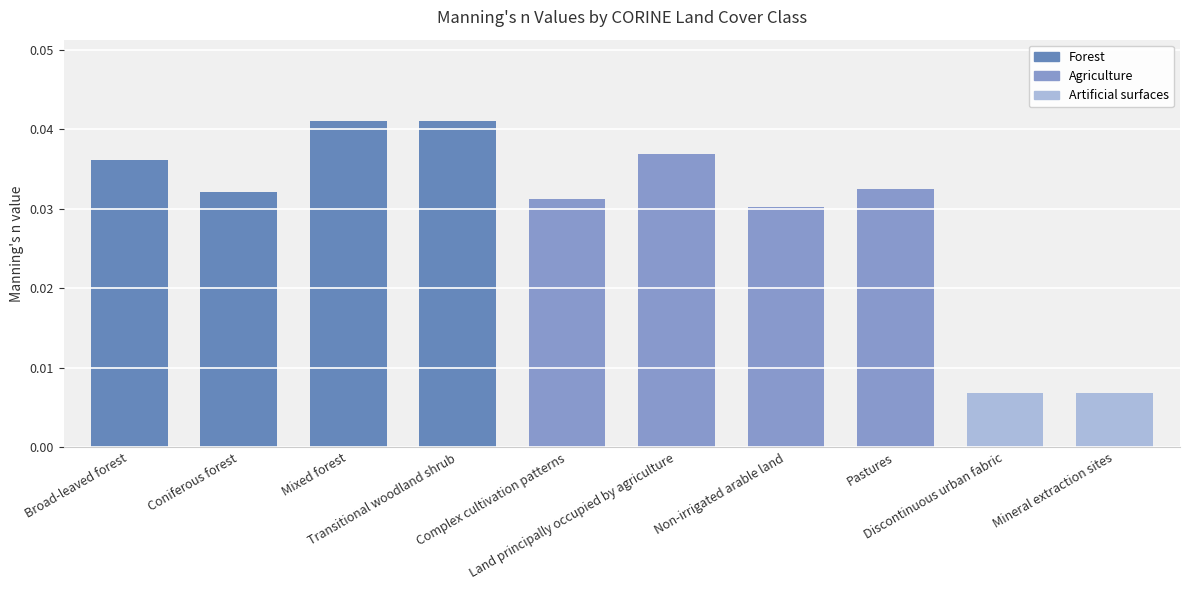

How many values are between 0 and 1?

10